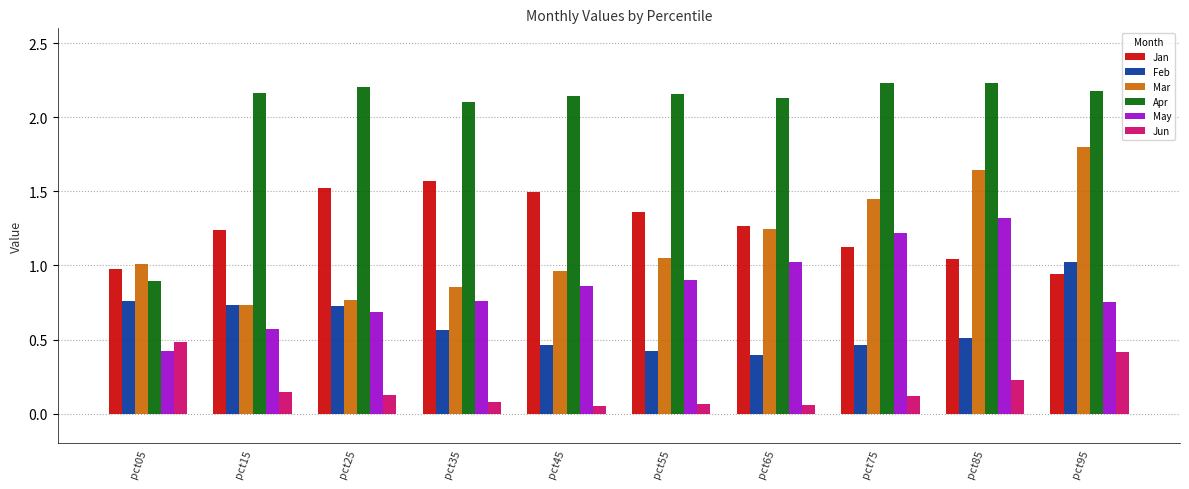

At pct95, list the series in order from largest to smallest.

Apr, Mar, Feb, Jan, May, Jun